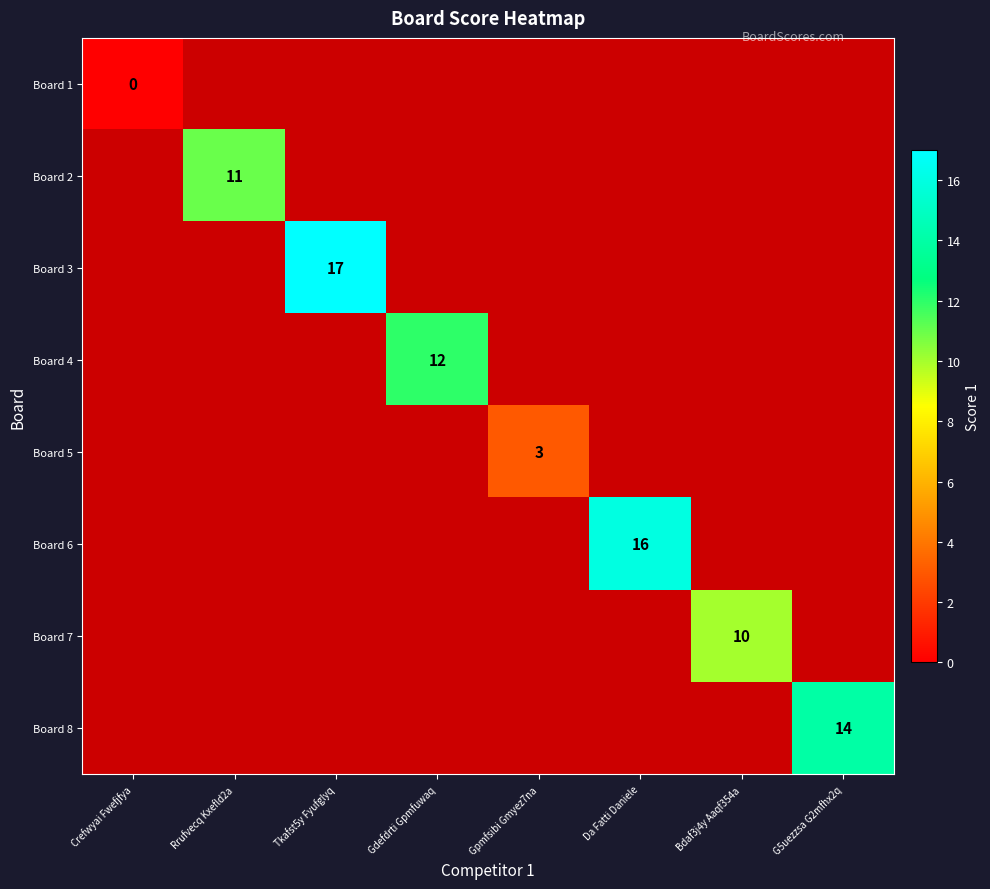

The value of Board 7 at Bdaf3j4y Aaqf354a is 17.1. True or false?

False